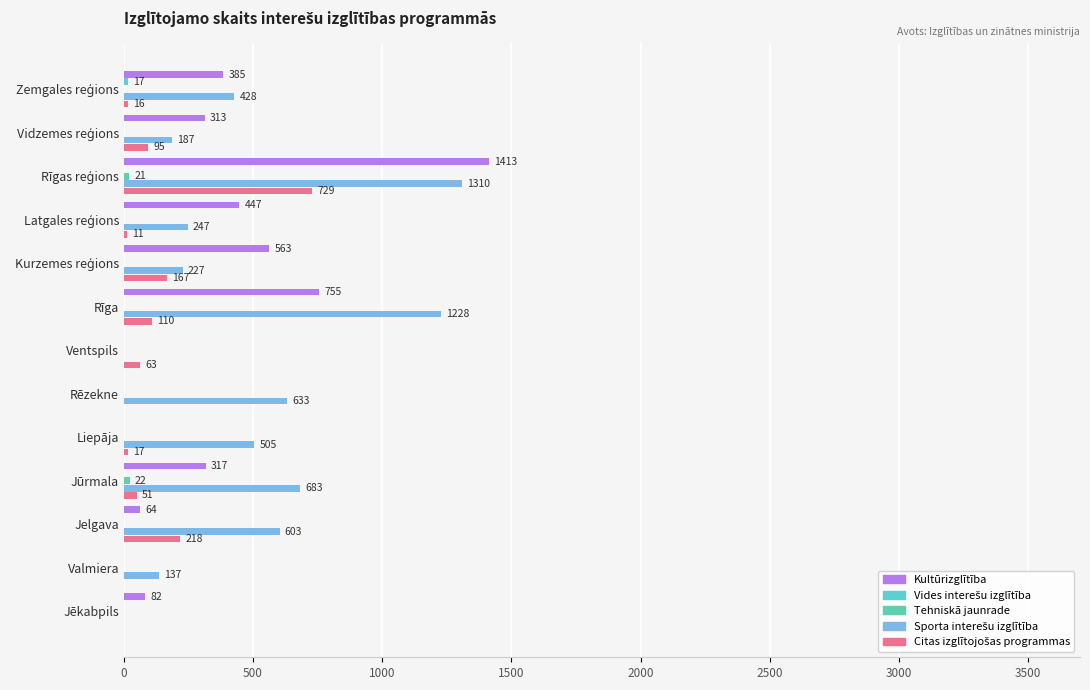

How many distinct data groups are displayed?

5